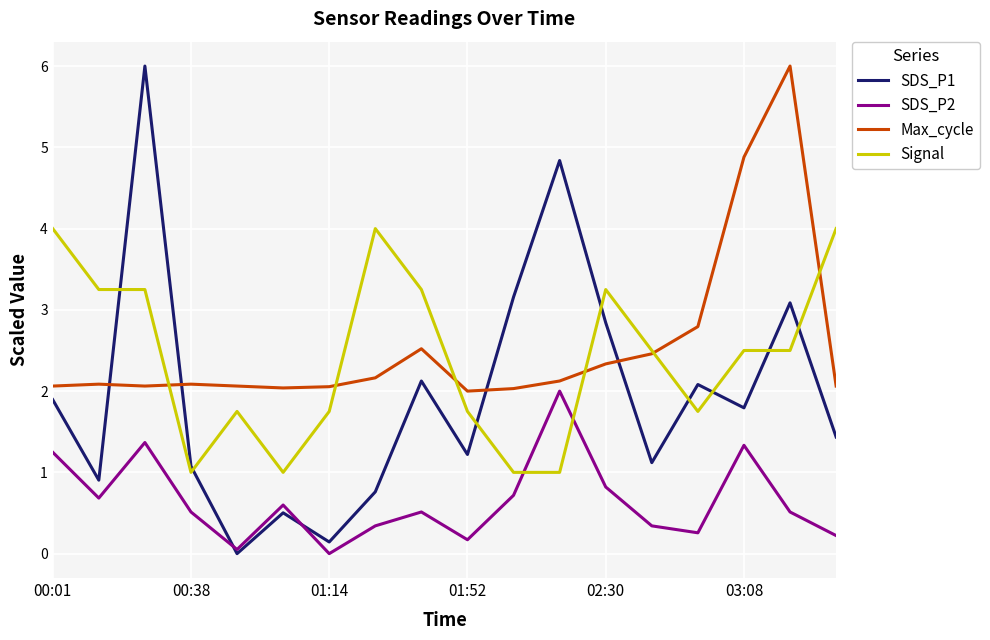

How many values in the SDS_P2 series exceed 0?

17